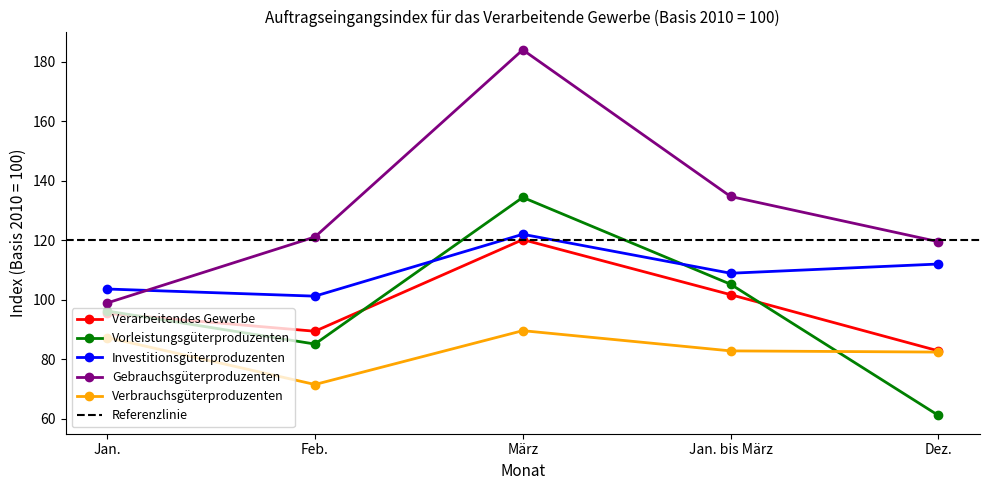

How many data points does each series have?

5